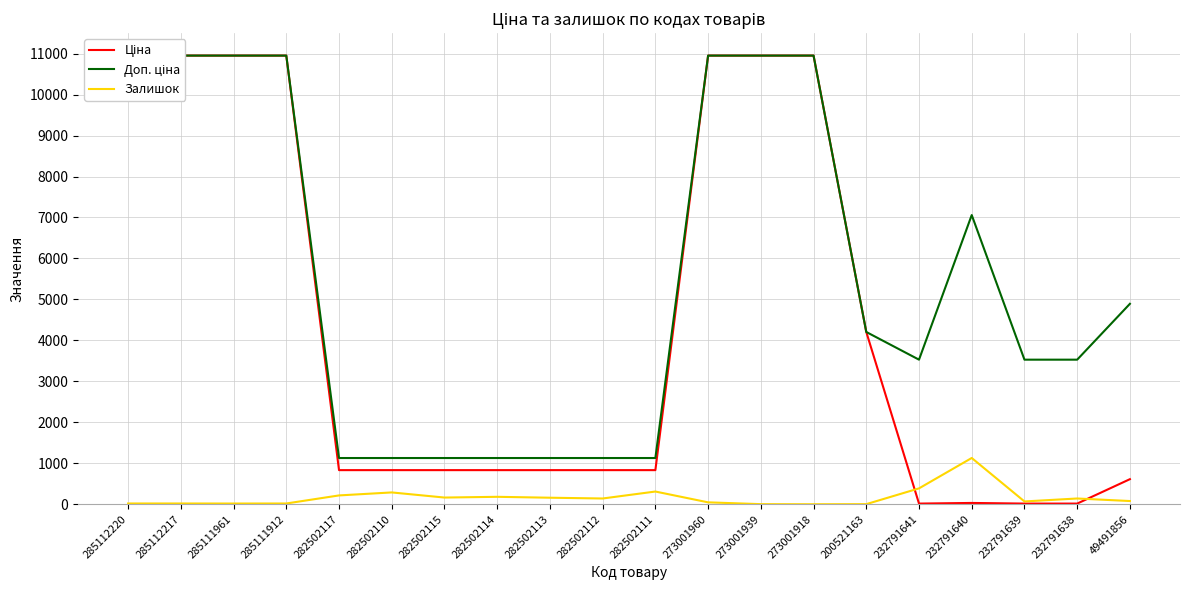

How many data points in Залишок are above 140?

8